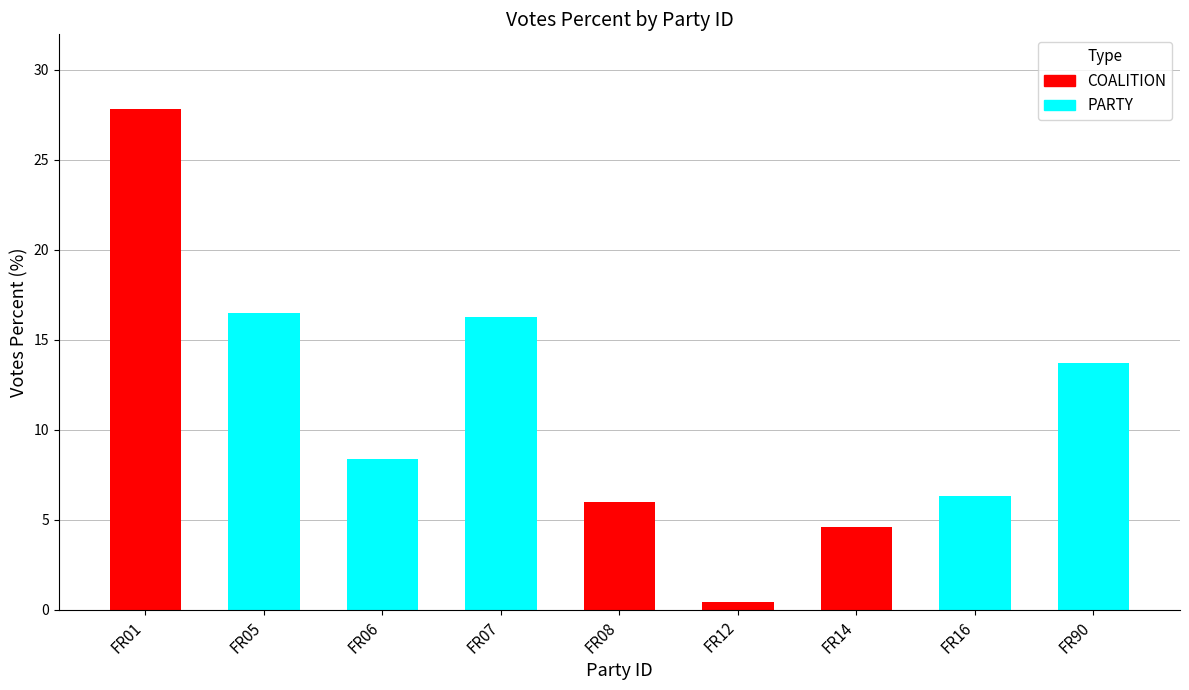

Which series has the largest range (max minus min)?

COALITION